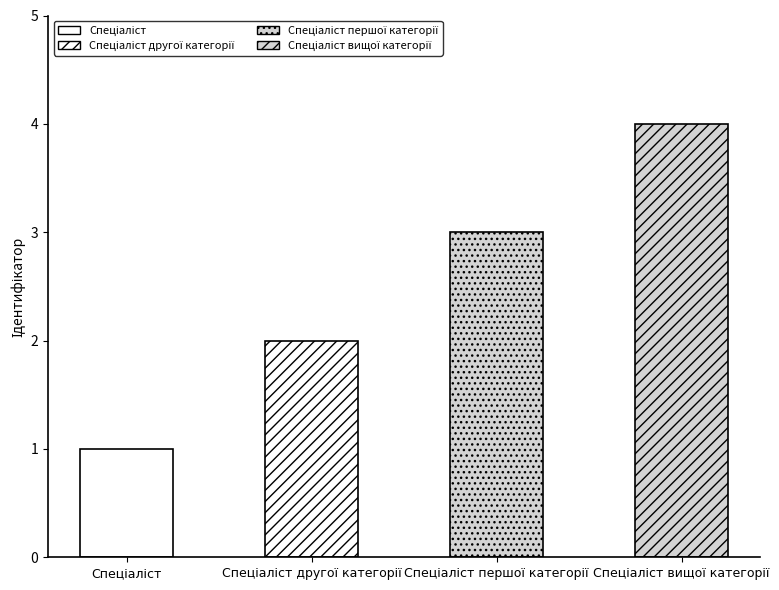

What is the difference between the maximum and minimum values?

3